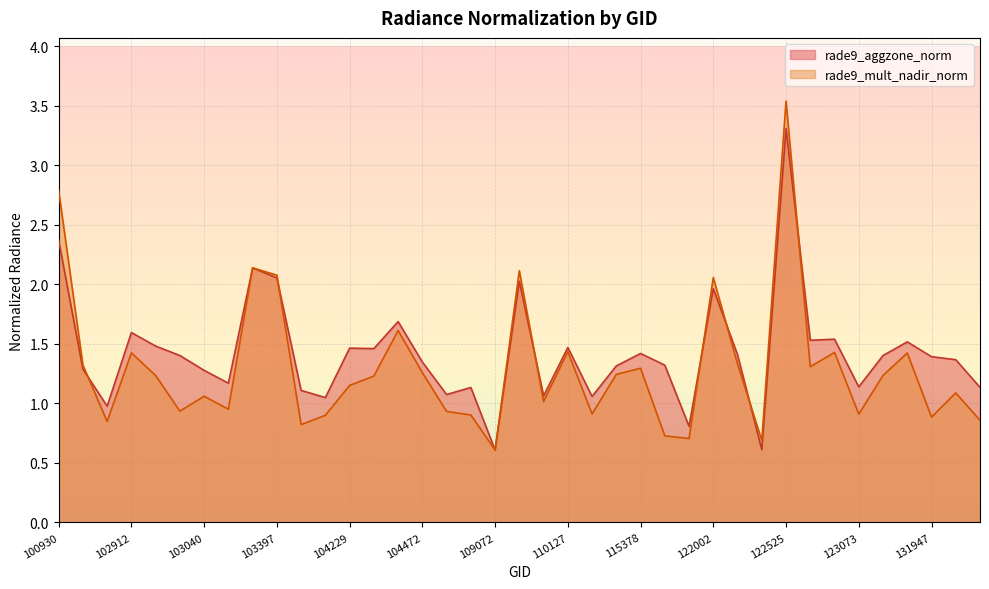

List the series in order of their overall mean, highest first.

rade9_aggzone_norm, rade9_mult_nadir_norm